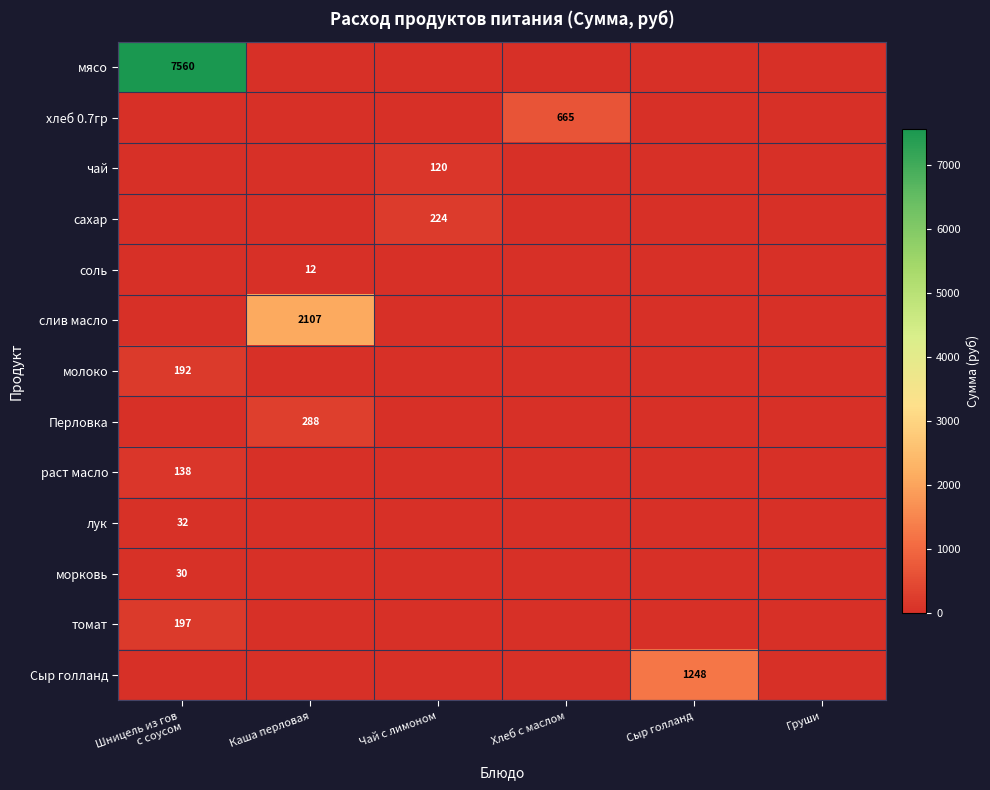

Is it true that хлеб 0.7гр equals 331 at Хлеб с маслом?

False